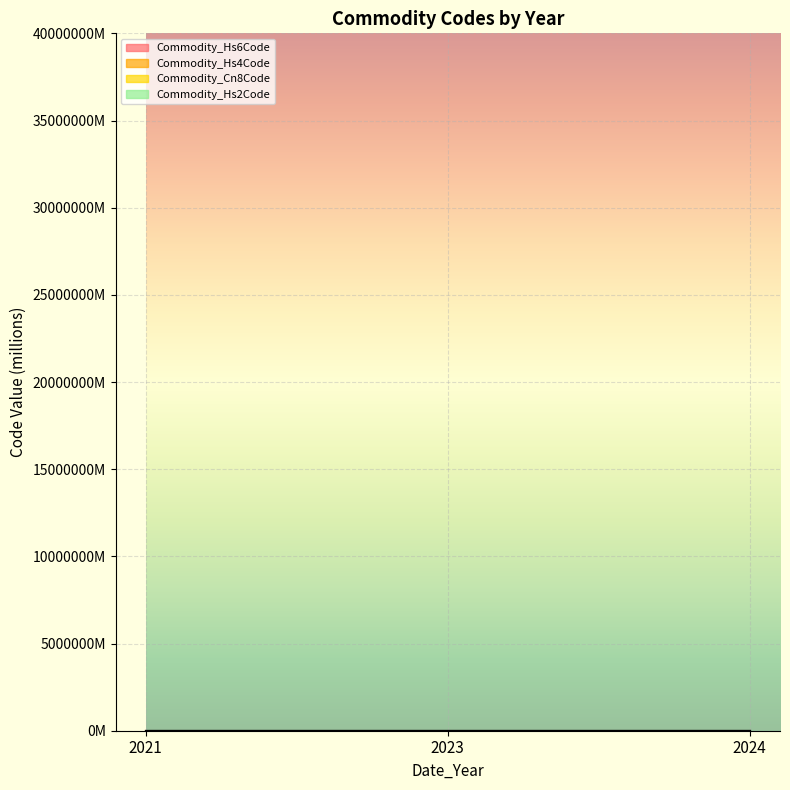

The Commodity_Hs4Code series shows 0.7 at 2024. True or false?

False